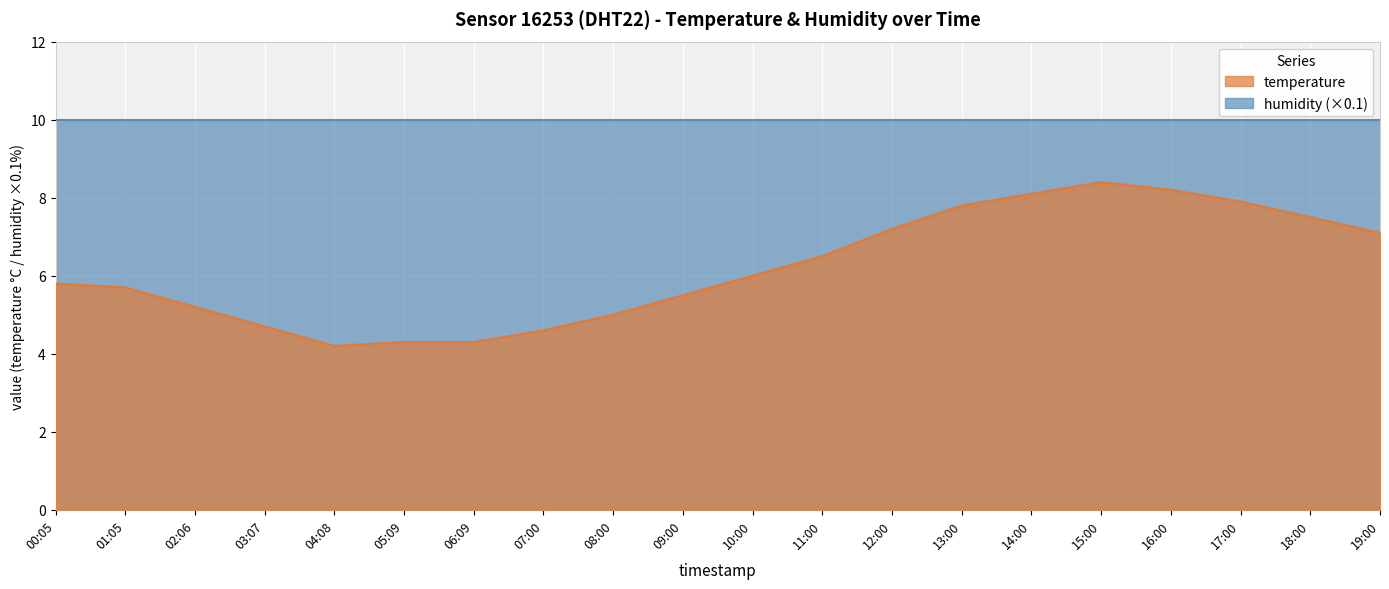

What is the change in value from 01:05 to 12:00?

+1.5